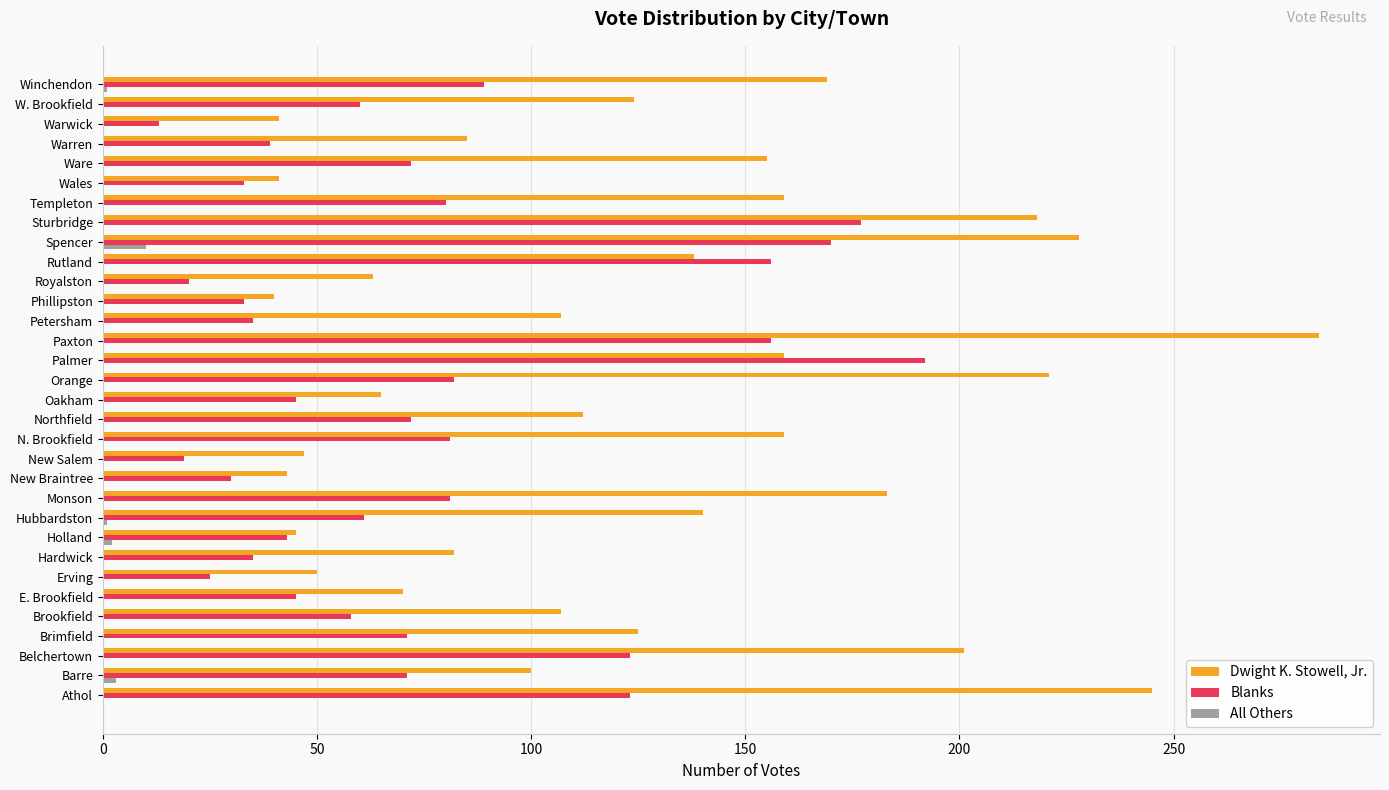

The value of Blanks at Wales is 33. True or false?

True